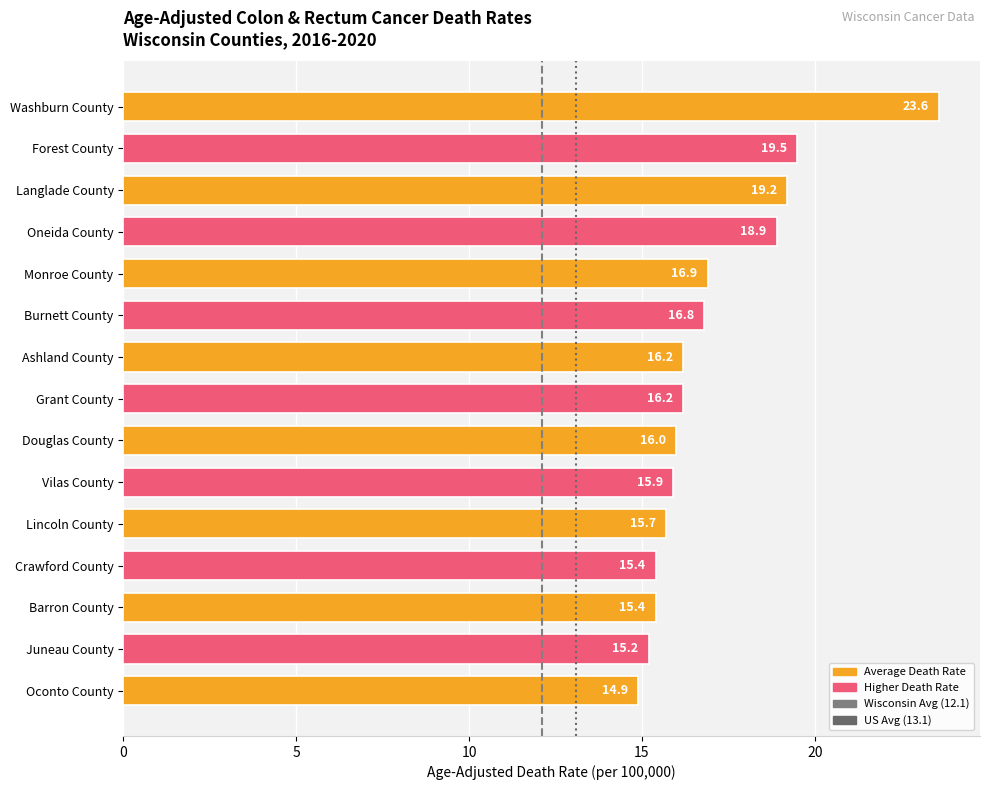

The chart shows a value of 27.9 at Grant County. True or false?

False